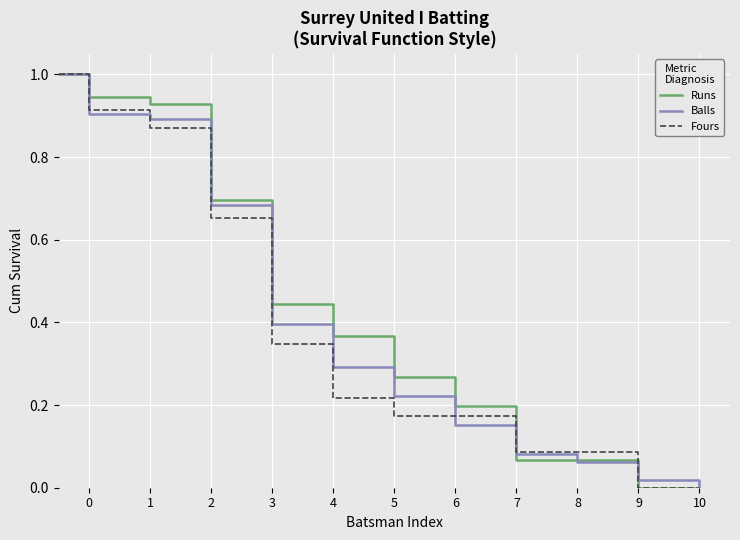

What is the maximum value shown in the chart?

1.0